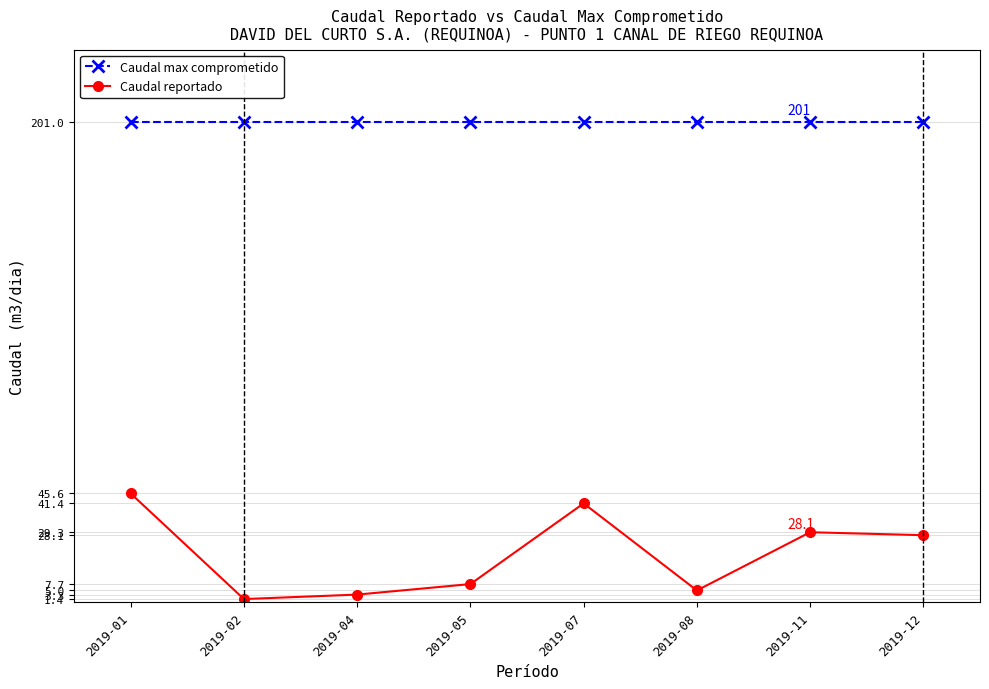

Reading left to right, extract all data points from this chart.

Caudal max comprometido: 201.0	201.0	201.0	201.0	201.0	201.0	201.0	201.0
Caudal reportado: 45.6	1.4	3.3	7.7	41.4	5.0	29.3	28.1